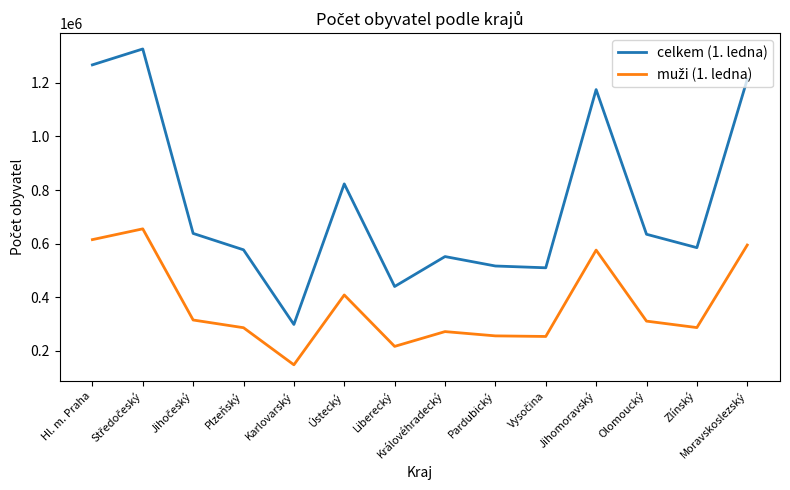

Read the celkem (1. ledna) value at Pardubický.

516149